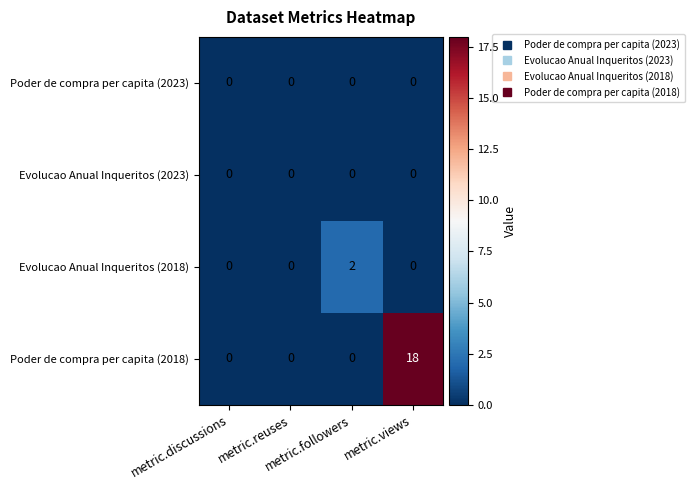

Which series changed the most between metric.discussions and metric.followers?

Evolucao Anual Inqueritos (2018)